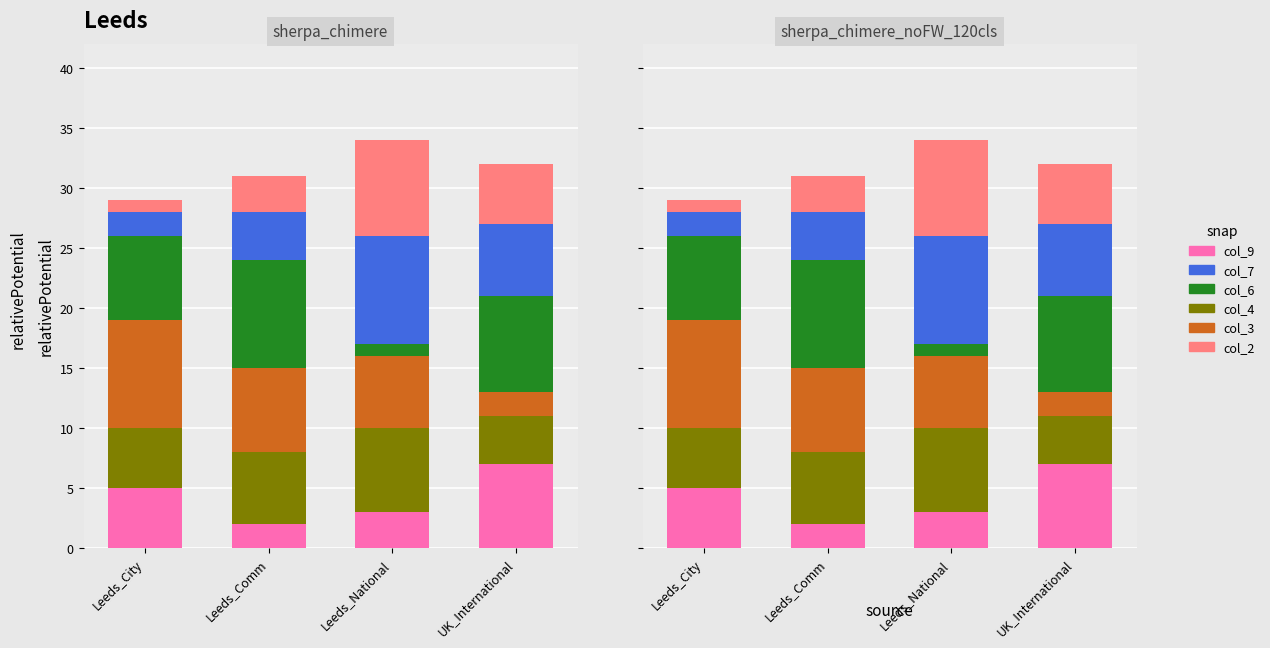

Which series has the widest spread of values?

col_6